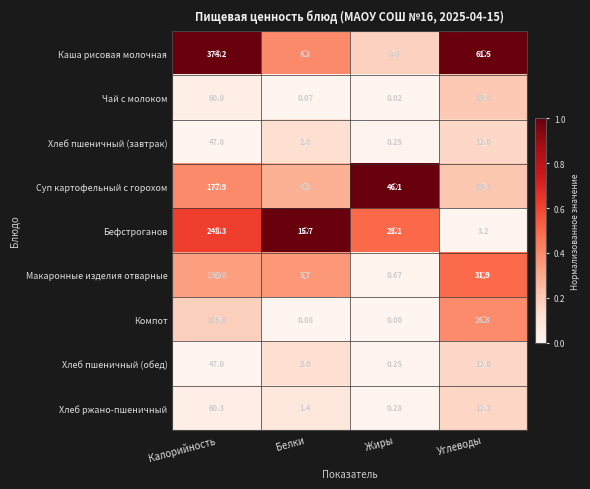

How many categories are shown in the chart?

4